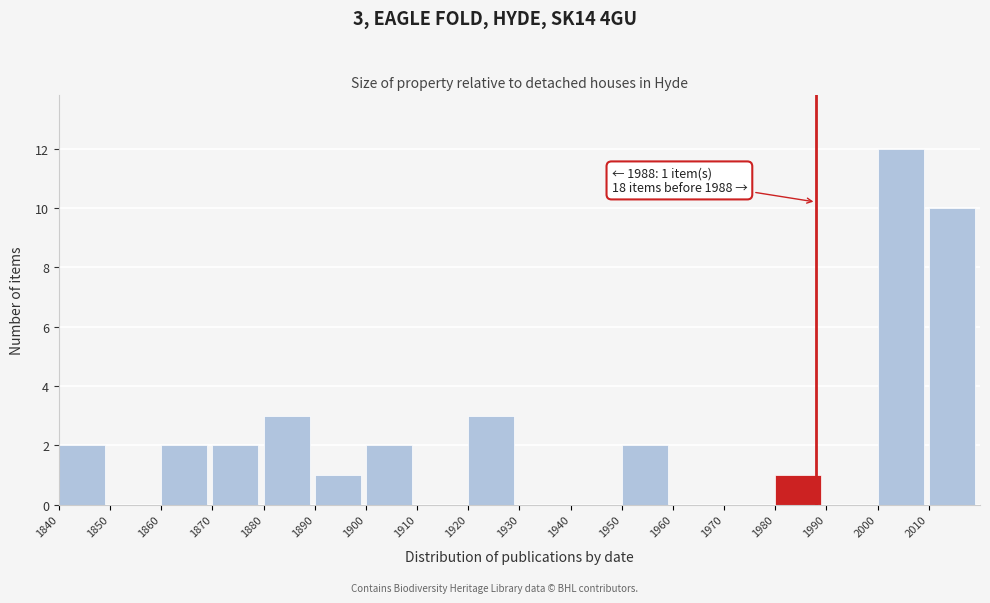

Over which range of the x-axis is the bar tallest?

2000 to 2010